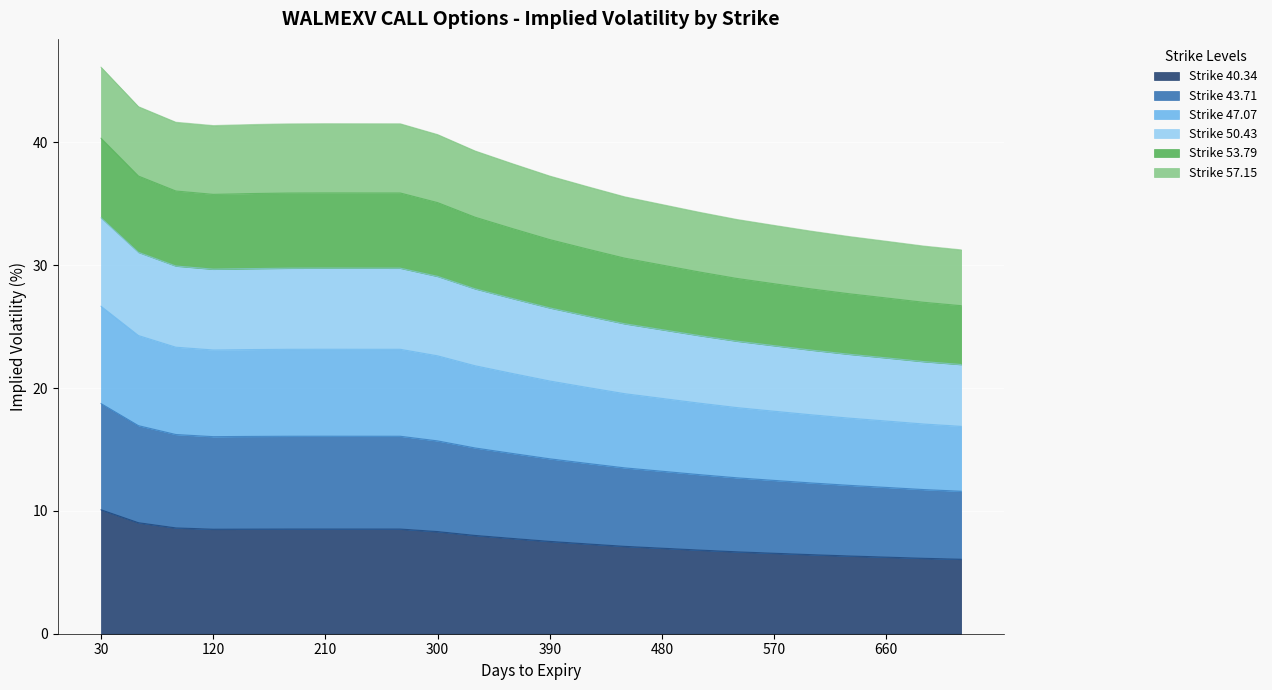

What is the total value across all series at 210?

41.5